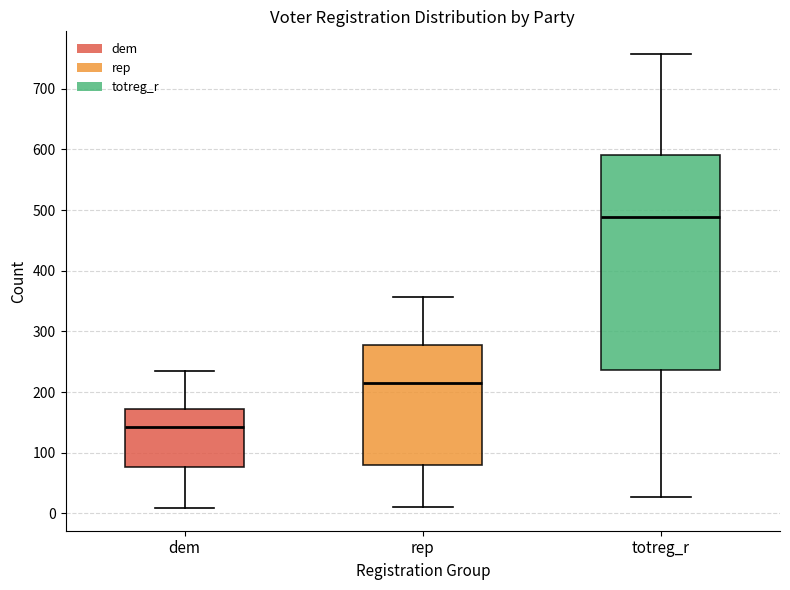

Reading left to right, read every box against the y-axis: the position of its median line, the range the box covers, and the ends of its whiskers. The values are not printed on the chart, so give them approximately, as read against the axis.

dem: median 140, box 80 to 170, whiskers 10 to 230
rep: median 220, box 80 to 280, whiskers 10 to 360
totreg_r: median 490, box 240 to 590, whiskers 30 to 760